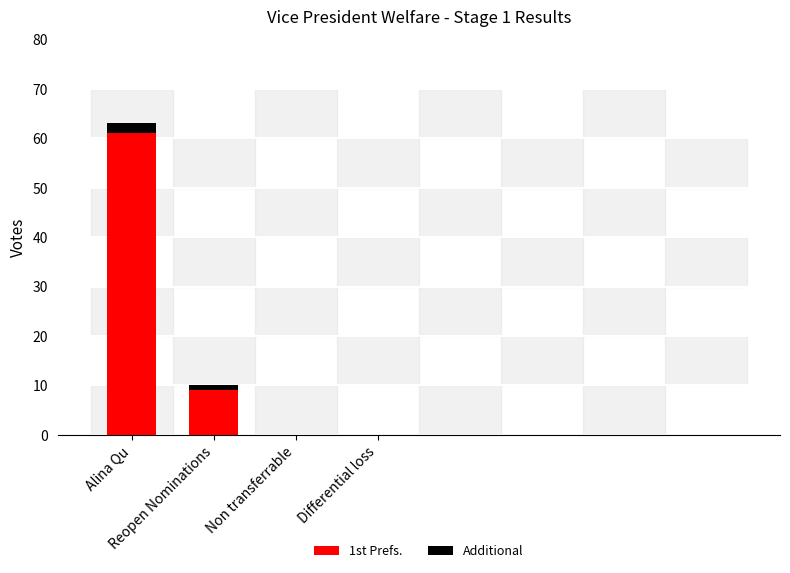

What is the total value across all series at Reopen Nominations?

10